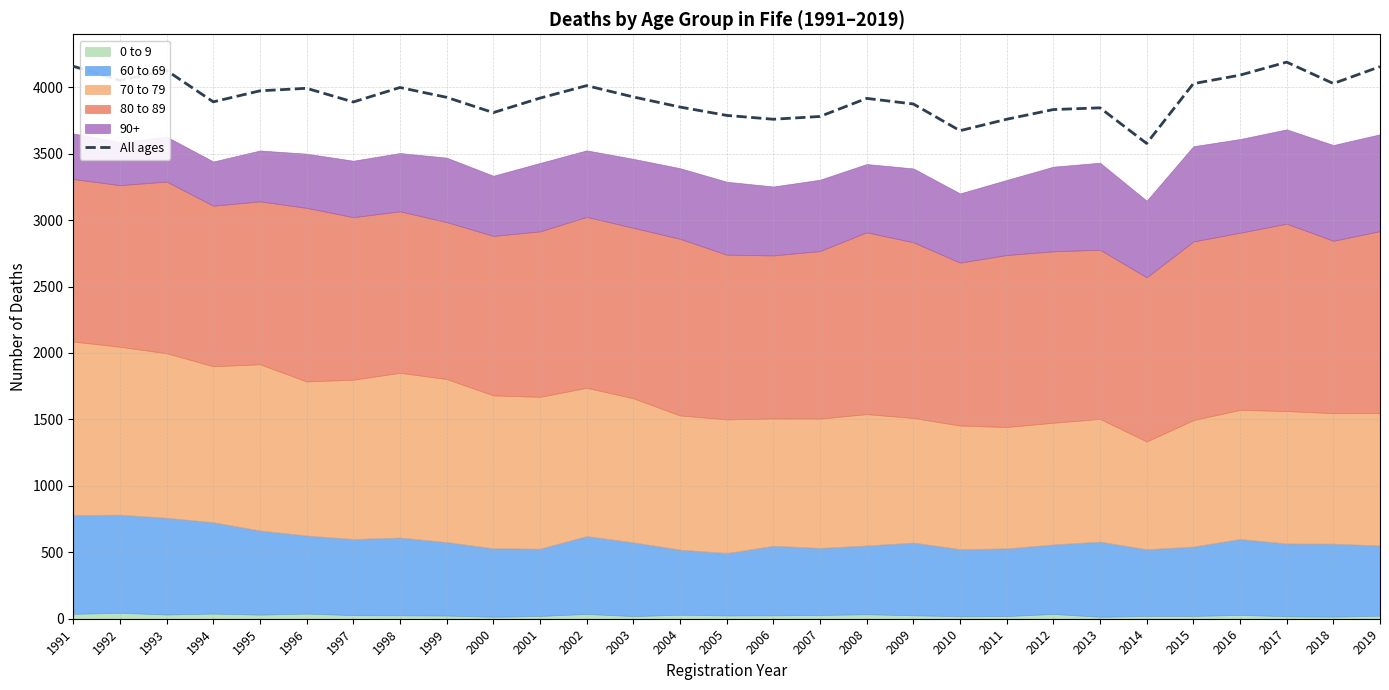

How many interior local peaks (higher than both neighbors) does the data have?

7